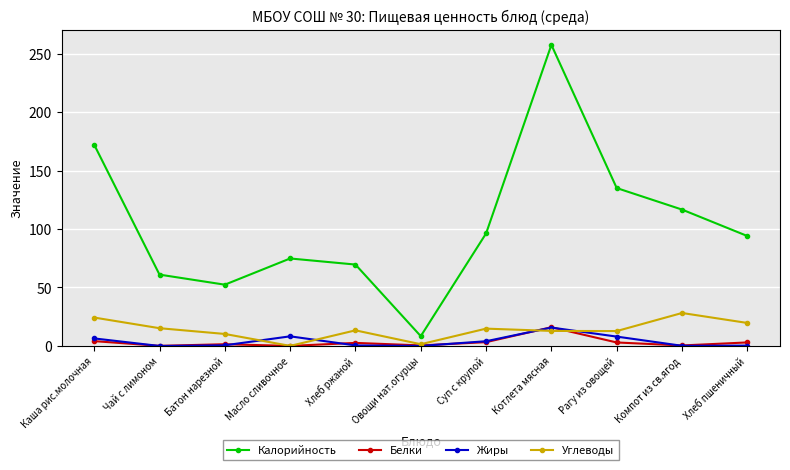

True or false: Углеводы has more than 2 points higher than both neighbors.

True